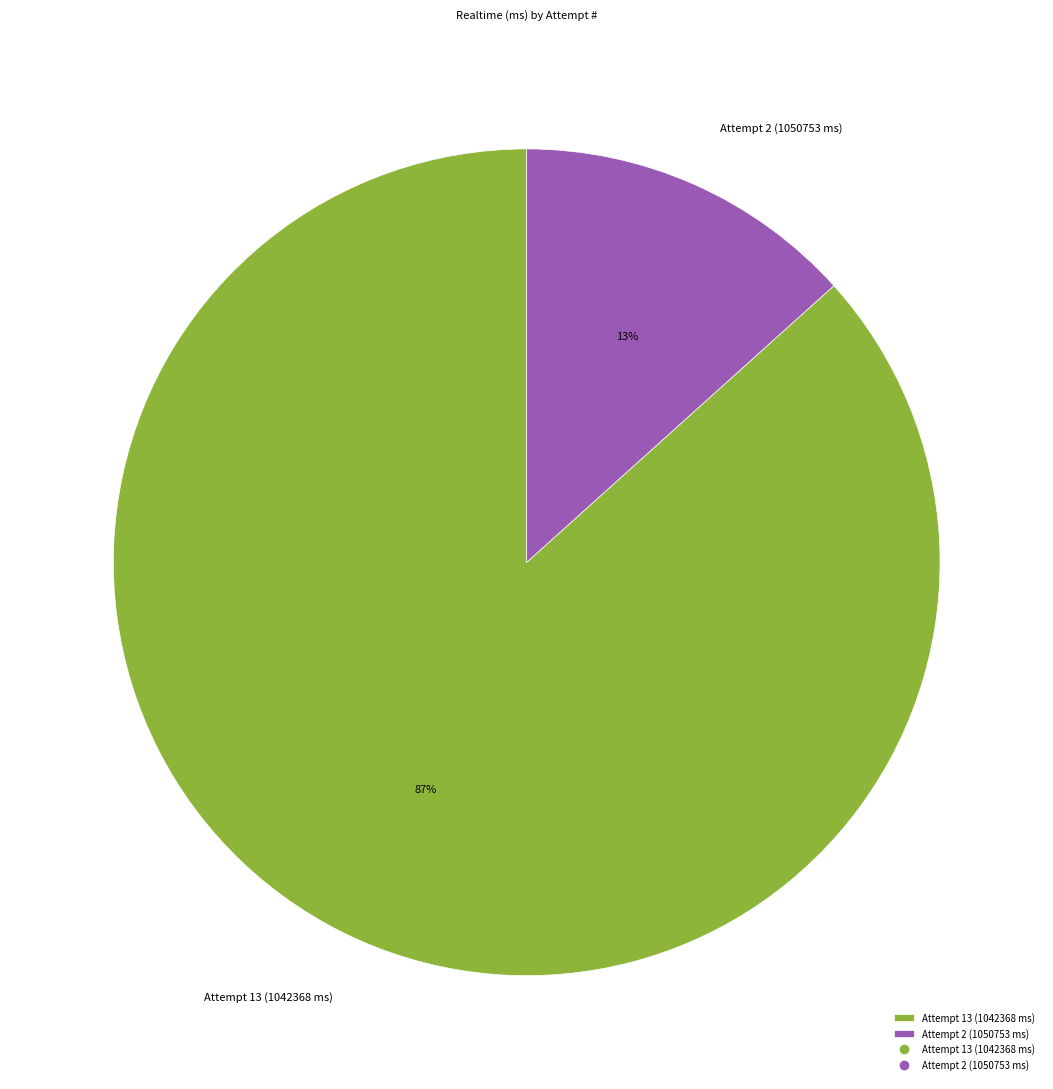

Combined, do Attempt 13 (1042368 ms) and Attempt 2 (1050753 ms) account for over 50%?

Yes